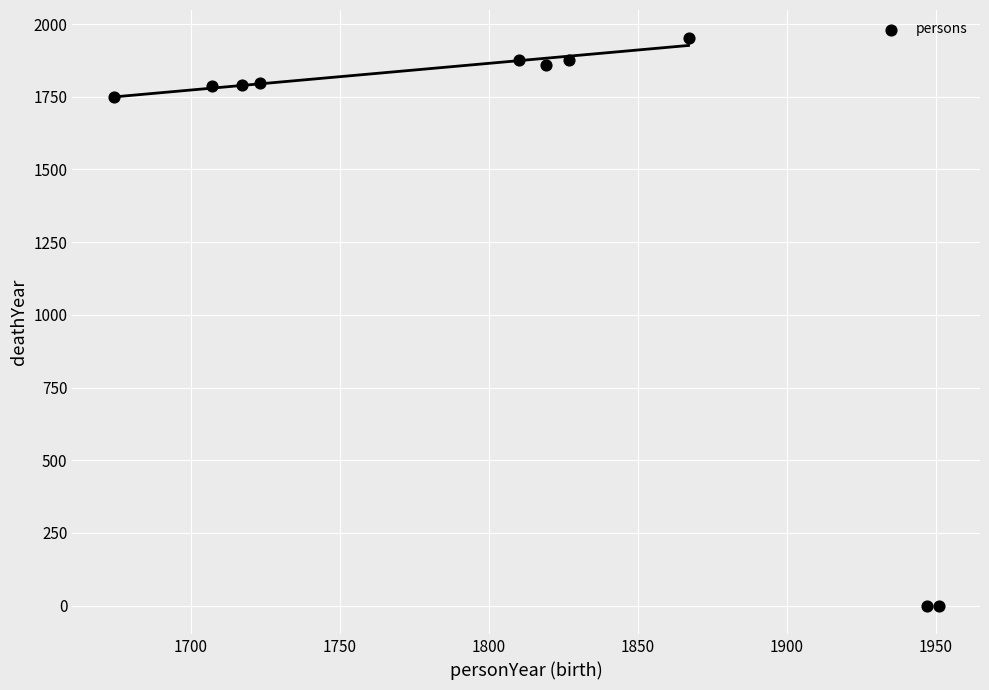

What is the average X value?

1804